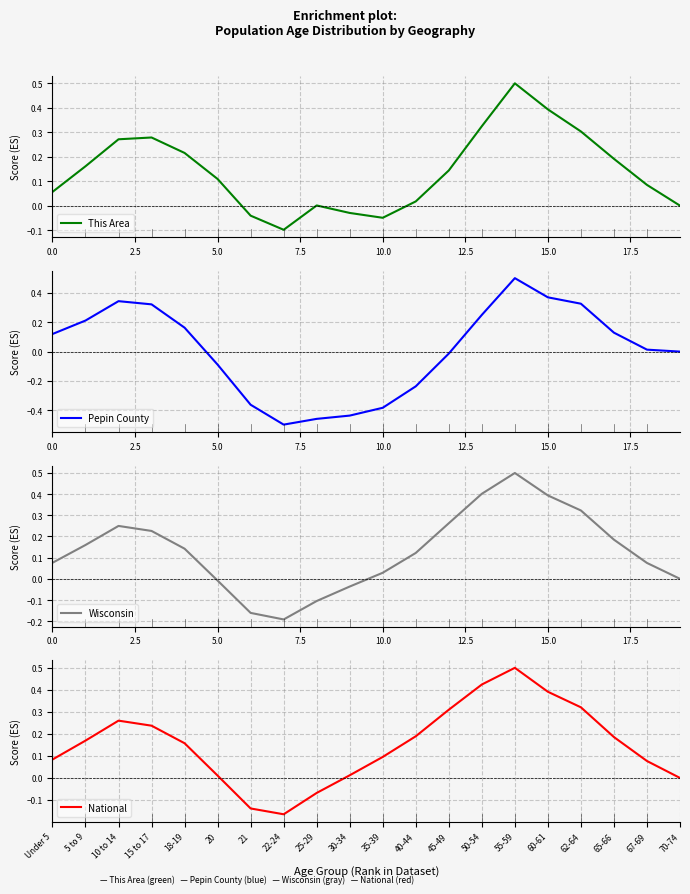

What is the maximum value for Pepin County?

0.5